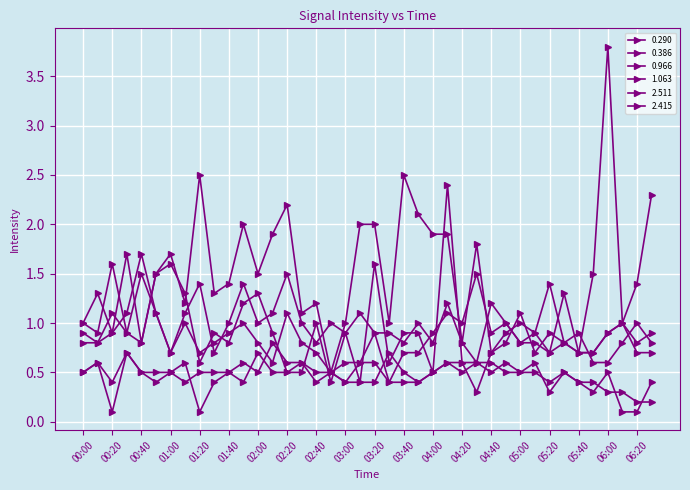

How many data points does each series have?

40